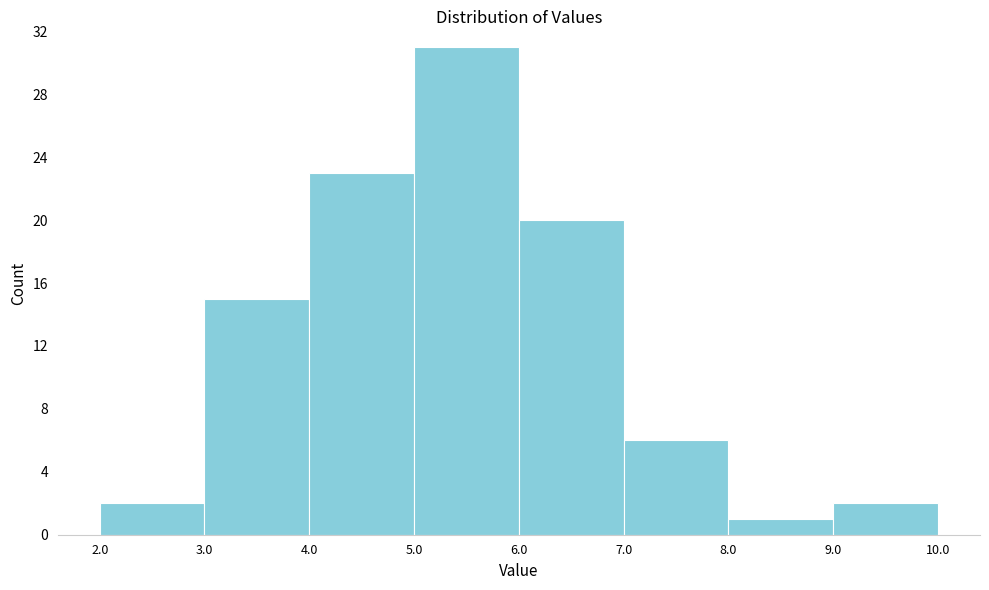

Over which range of the x-axis is the bar tallest?

5.0 to 6.0